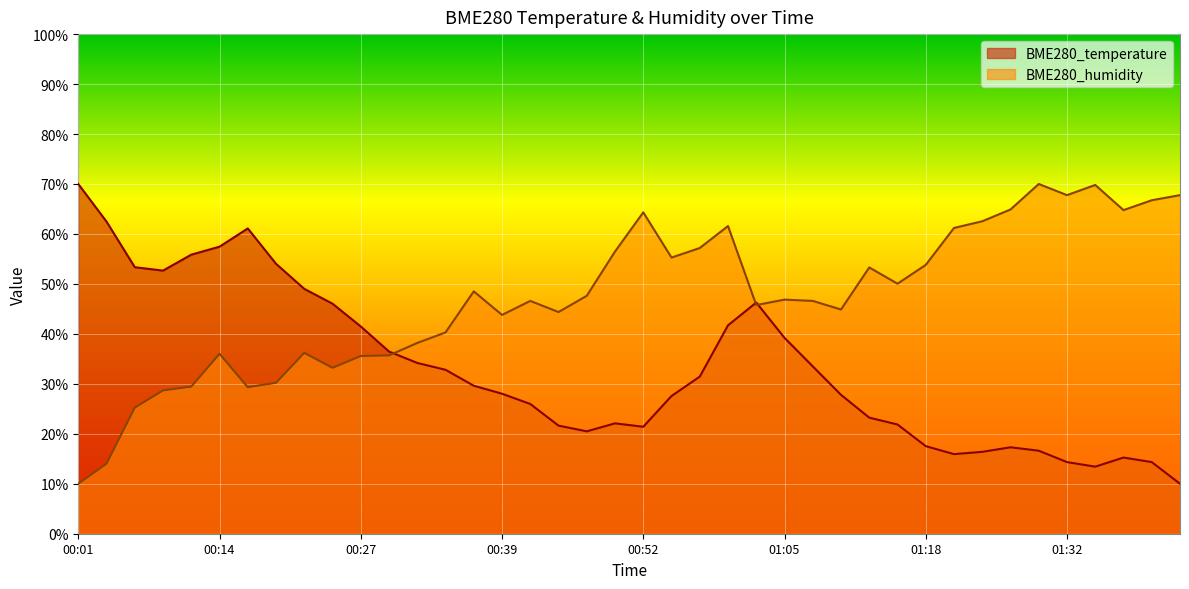

The BME280_temperature series shows 13.6 at 00:19. True or false?

False